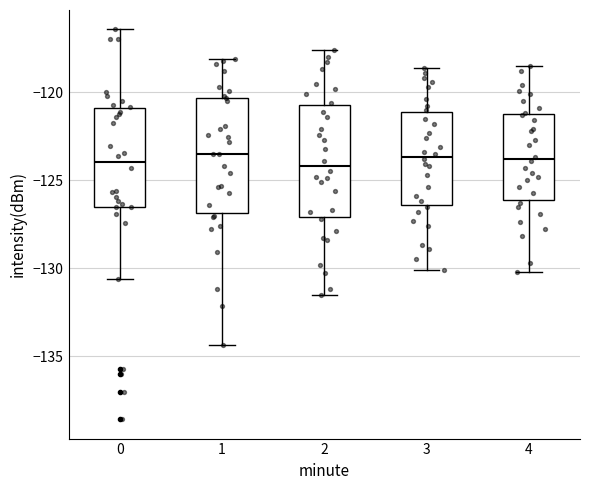

Reading left to right, read every box against the y-axis: the position of its median line, the range the box covers, and the ends of its whiskers. The values are not printed on the chart, so give them approximately, as read against the axis.

0: median -124.0, box -126.5 to -121.0, whiskers -130.5 to -116.5
1: median -123.5, box -127.0 to -120.5, whiskers -134.5 to -118.0
2: median -124.0, box -127.0 to -120.5, whiskers -131.5 to -117.5
3: median -123.5, box -126.5 to -121.0, whiskers -130.0 to -118.5
4: median -124.0, box -126.0 to -121.0, whiskers -130.0 to -118.5